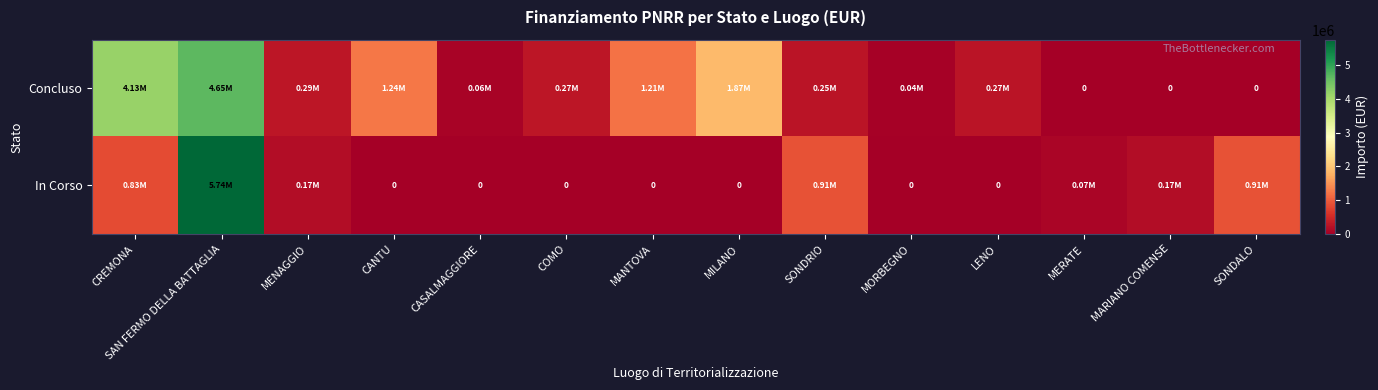

What is the difference between the maximum and minimum values in the In Corso series?

5742257.7